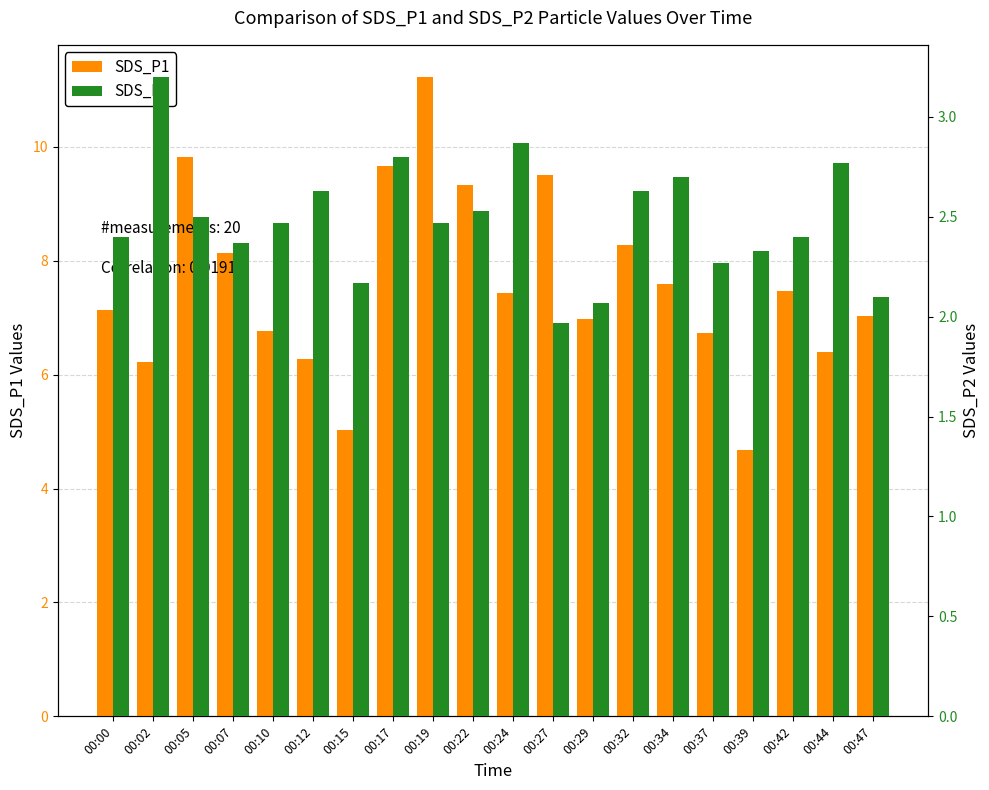

What is the difference between the maximum and minimum values in the SDS_P2 series?

1.2